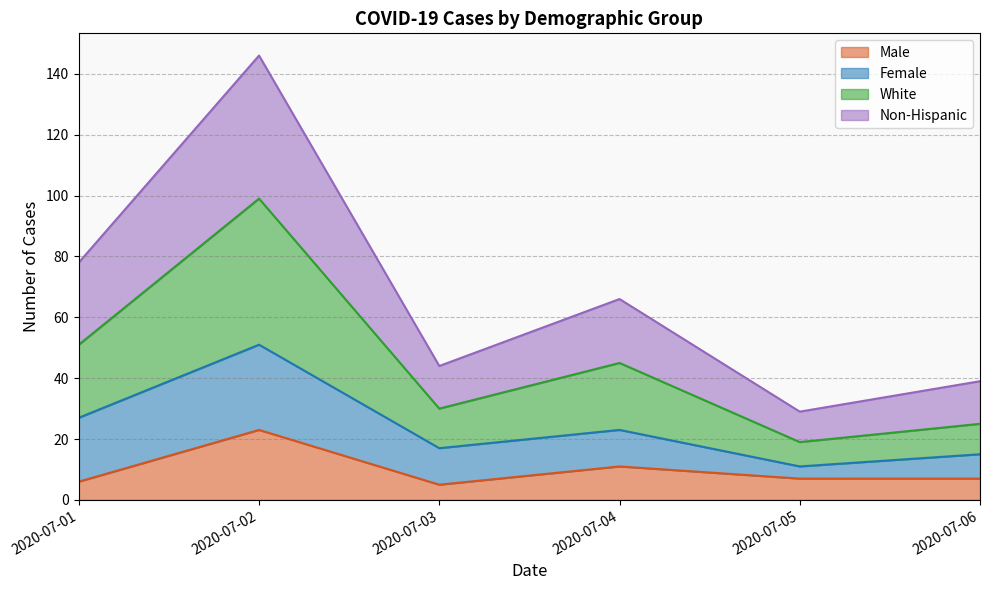

At which category is the sum across all series the highest?

2020-07-02